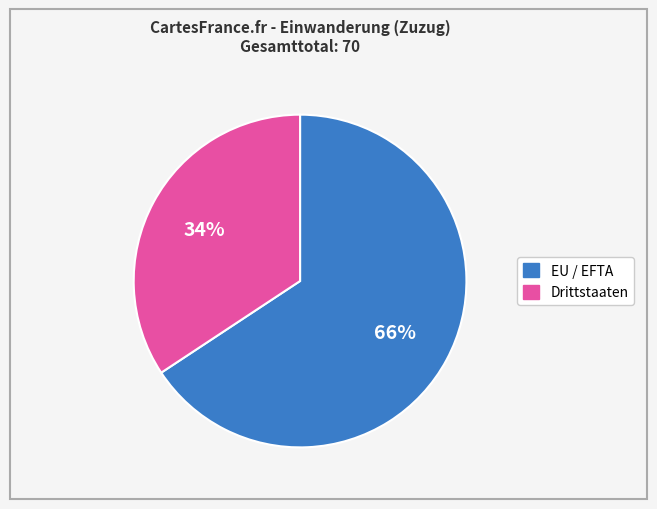

Approximately how many times larger is the value at EU / EFTA compared to Drittstaaten?

1.9